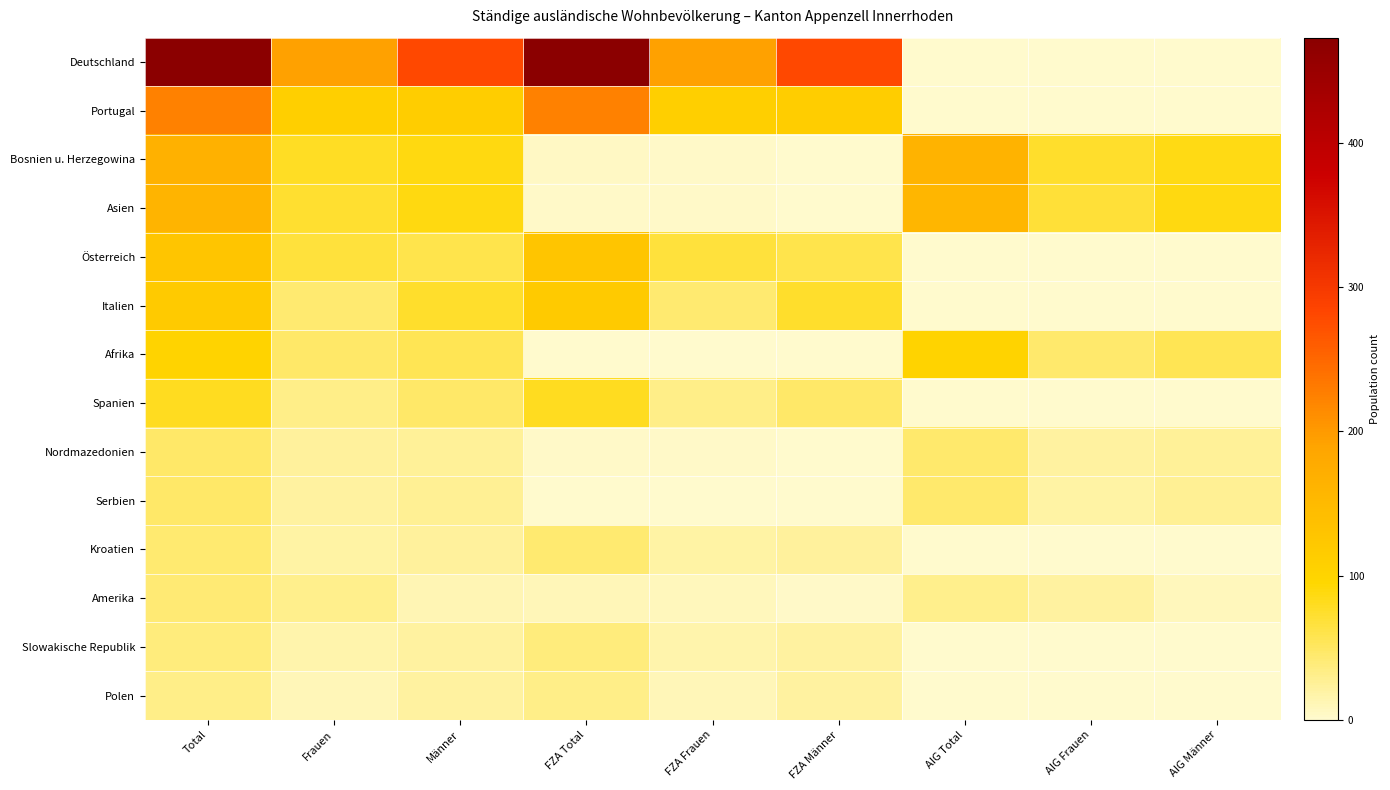

Reading left to right, extract all data points from this chart.

Deutschland: Total=473	Frauen=194	Männer=279	FZA Total=473	FZA Frauen=194	FZA Männer=279	AIG Total=0	AIG Frauen=0	AIG Männer=0
Portugal: Total=224	Frauen=110	Männer=114	FZA Total=224	FZA Frauen=110	FZA Männer=114	AIG Total=0	AIG Frauen=0	AIG Männer=0
Bosnien u. Herzegowina: Total=165	Frauen=78	Männer=87	FZA Total=4	FZA Frauen=3	FZA Männer=1	AIG Total=161	AIG Frauen=75	AIG Männer=86
Asien: Total=160	Frauen=73	Männer=87	FZA Total=3	FZA Frauen=3	FZA Männer=0	AIG Total=157	AIG Frauen=70	AIG Männer=87
Österreich: Total=128	Frauen=68	Männer=60	FZA Total=128	FZA Frauen=68	FZA Männer=60	AIG Total=0	AIG Frauen=0	AIG Männer=0
Italien: Total=119	Frauen=44	Männer=75	FZA Total=119	FZA Frauen=44	FZA Männer=75	AIG Total=0	AIG Frauen=0	AIG Männer=0
Afrika: Total=103	Frauen=47	Männer=56	FZA Total=1	FZA Frauen=1	FZA Männer=0	AIG Total=102	AIG Frauen=46	AIG Männer=56
Spanien: Total=80	Frauen=33	Männer=47	FZA Total=80	FZA Frauen=33	FZA Männer=47	AIG Total=0	AIG Frauen=0	AIG Männer=0
Nordmazedonien: Total=48	Frauen=23	Männer=25	FZA Total=2	FZA Frauen=2	FZA Männer=0	AIG Total=46	AIG Frauen=21	AIG Männer=25
Serbien: Total=47	Frauen=21	Männer=26	FZA Total=1	FZA Frauen=1	FZA Männer=0	AIG Total=46	AIG Frauen=20	AIG Männer=26
Kroatien: Total=44	Frauen=20	Männer=24	FZA Total=44	FZA Frauen=20	FZA Männer=24	AIG Total=0	AIG Frauen=0	AIG Männer=0
Amerika: Total=42	Frauen=30	Männer=12	FZA Total=11	FZA Frauen=8	FZA Männer=3	AIG Total=31	AIG Frauen=22	AIG Männer=9
Slowakische Republik: Total=37	Frauen=15	Männer=22	FZA Total=37	FZA Frauen=15	FZA Männer=22	AIG Total=0	AIG Frauen=0	AIG Männer=0
Polen: Total=32	Frauen=11	Männer=21	FZA Total=32	FZA Frauen=11	FZA Männer=21	AIG Total=0	AIG Frauen=0	AIG Männer=0